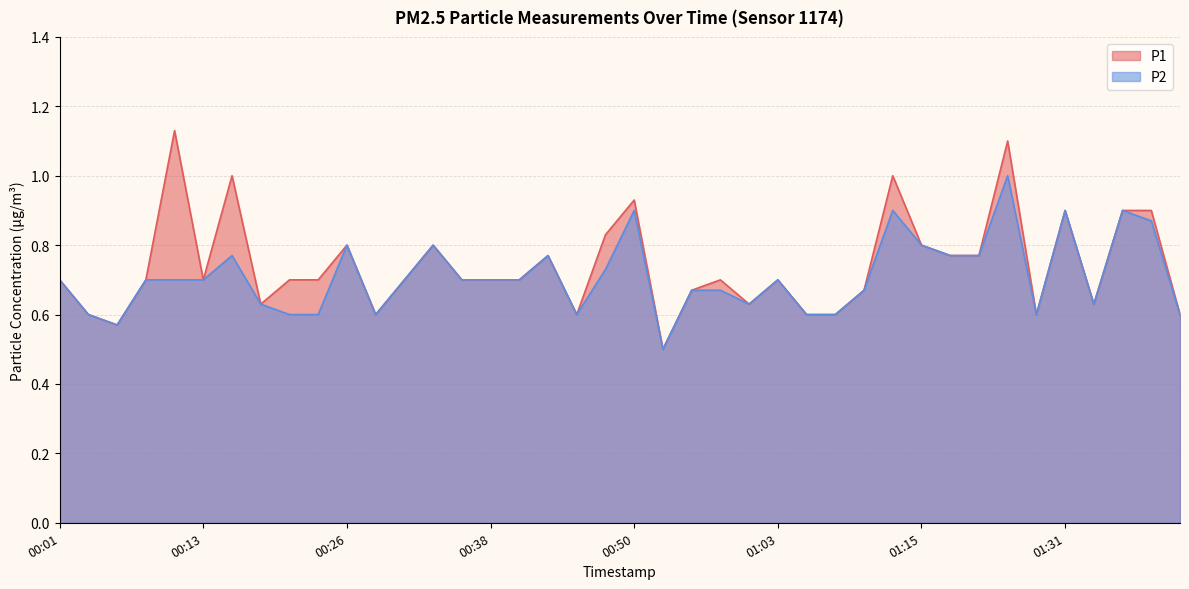

Reading left to right, extract all data points from this chart.

P1: 00:01=0.7	00:03=0.6	00:06=0.6	00:08=0.7	00:11=1.1	00:13=0.7	00:16=1.0	00:18=0.6	00:21=0.7	00:23=0.7	00:26=0.8	00:28=0.6	00:30=0.7	00:33=0.8	00:35=0.7	00:38=0.7	00:40=0.7	00:43=0.8	00:45=0.6	00:48=0.8	00:50=0.9	00:53=0.5	00:55=0.7	00:58=0.7	01:00=0.6	01:03=0.7	01:05=0.6	01:08=0.6	01:10=0.7	01:13=1.0	01:15=0.8	01:18=0.8	01:20=0.8	01:26=1.1	01:29=0.6	01:31=0.9	01:34=0.6	01:36=0.9	01:39=0.9	01:41=0.6
P2: 00:01=0.7	00:03=0.6	00:06=0.6	00:08=0.7	00:11=0.7	00:13=0.7	00:16=0.8	00:18=0.6	00:21=0.6	00:23=0.6	00:26=0.8	00:28=0.6	00:30=0.7	00:33=0.8	00:35=0.7	00:38=0.7	00:40=0.7	00:43=0.8	00:45=0.6	00:48=0.7	00:50=0.9	00:53=0.5	00:55=0.7	00:58=0.7	01:00=0.6	01:03=0.7	01:05=0.6	01:08=0.6	01:10=0.7	01:13=0.9	01:15=0.8	01:18=0.8	01:20=0.8	01:26=1.0	01:29=0.6	01:31=0.9	01:34=0.6	01:36=0.9	01:39=0.9	01:41=0.6